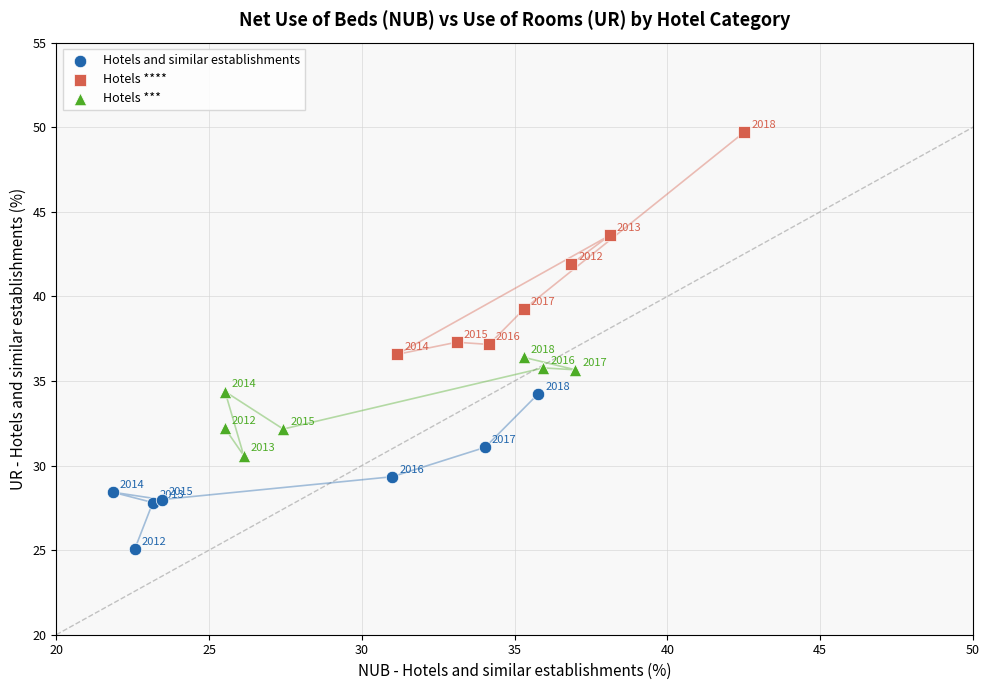

Which series has the widest spread of Y values?

Hotels ****